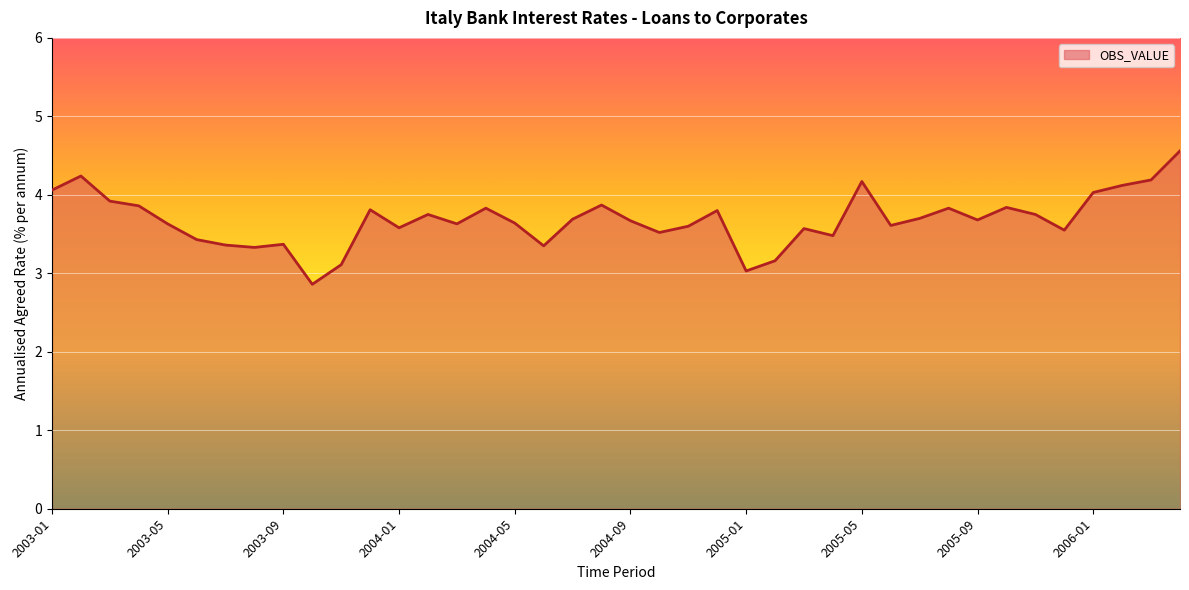

What is the minimum value shown in the chart?

2.9